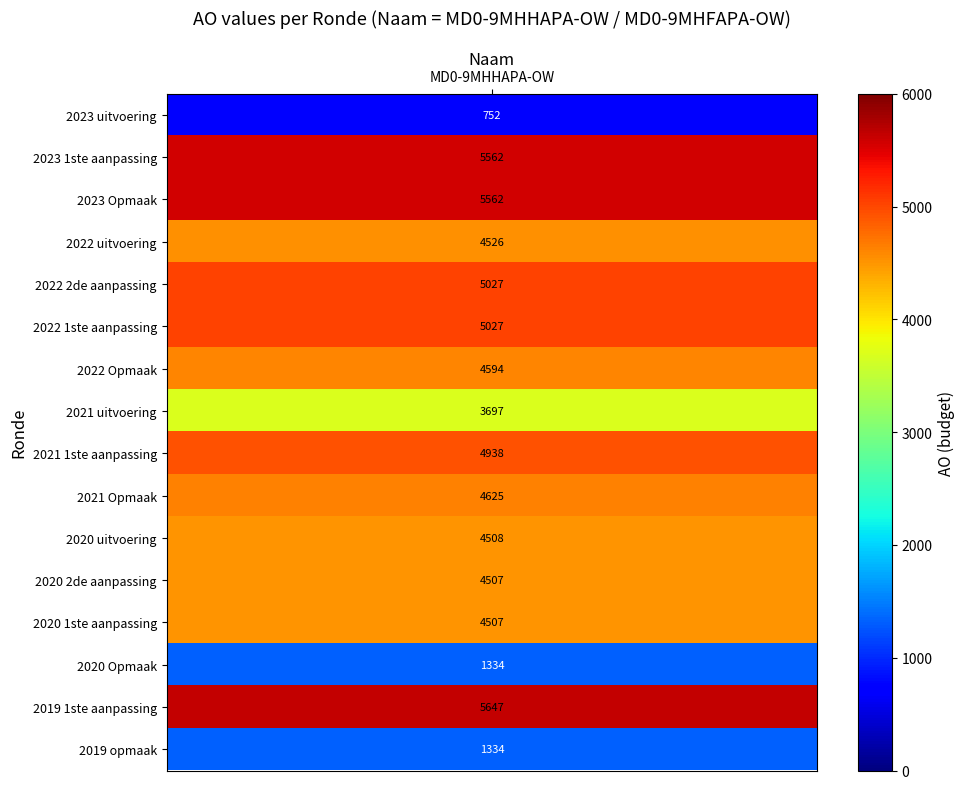

What is the greatest value displayed?

5647